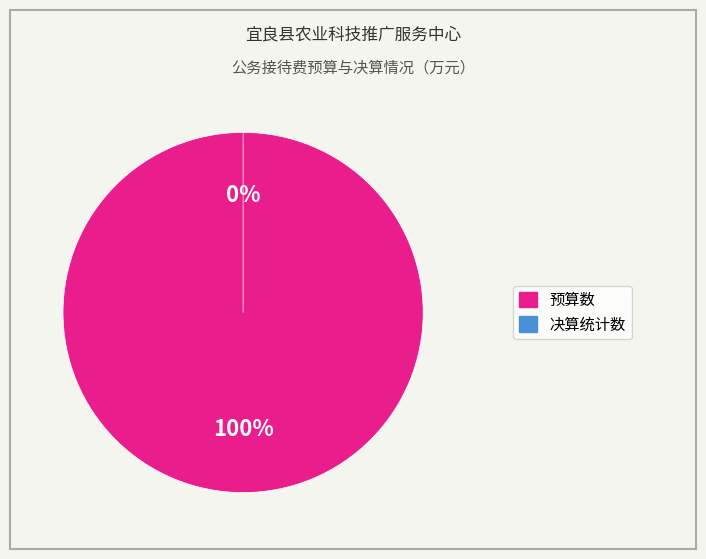

To the nearest percent, what is the difference between the 预算数 and 决算统计数 slice percentages?

100%